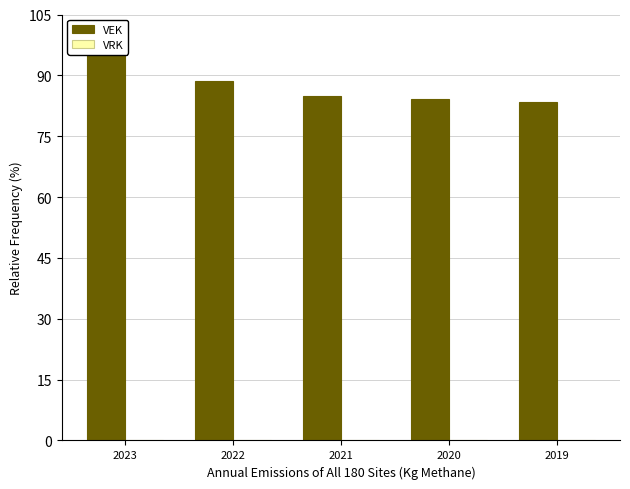

How many bars are there in total?

5